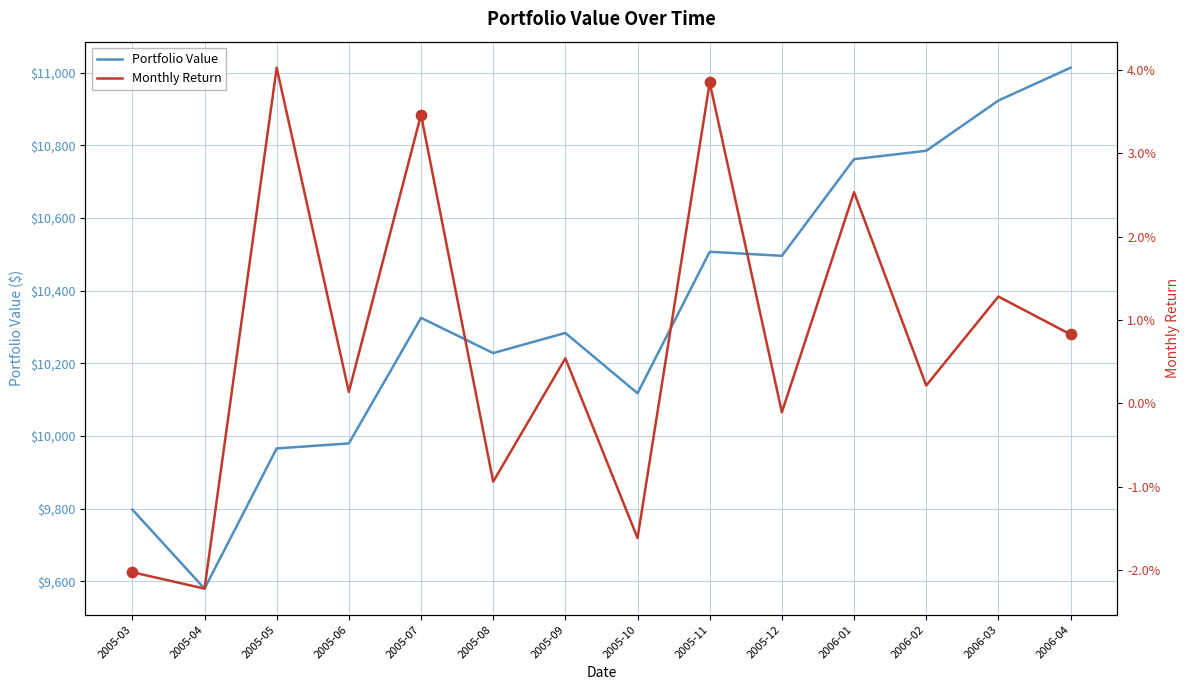

At how many categories does at least one series exceed 9435?

14